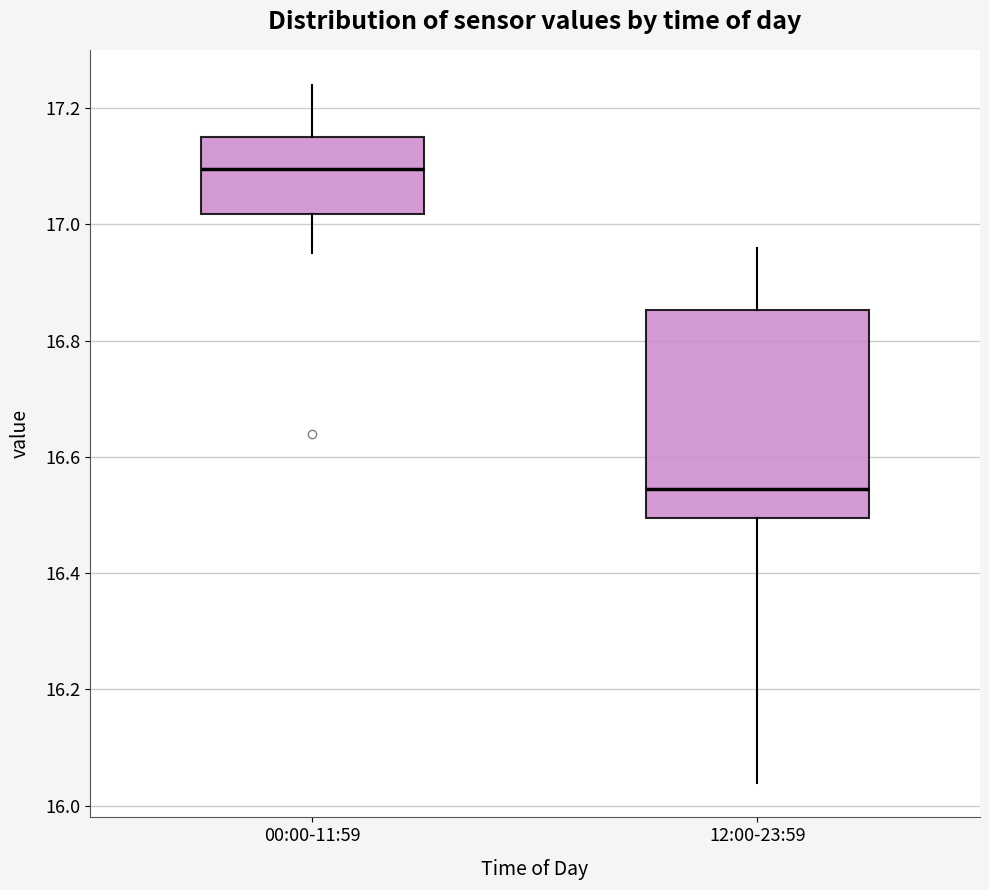

Reading left to right, transcribe this box plot: for each box, give where its median line is, the range the box spans, and where its two whiskers end, as read against the y-axis. The values are not printed on the chart, so give them approximately, as read against the axis.

00:00-11:59: median 17.10, box 17.02 to 17.16, whiskers 16.96 to 17.24
12:00-23:59: median 16.54, box 16.50 to 16.86, whiskers 16.04 to 16.96